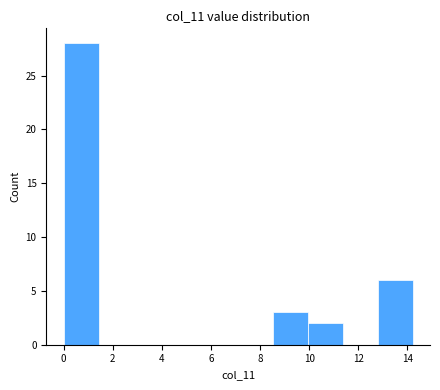

Which range on the x-axis has the tallest bar?

0.0 to 1.4